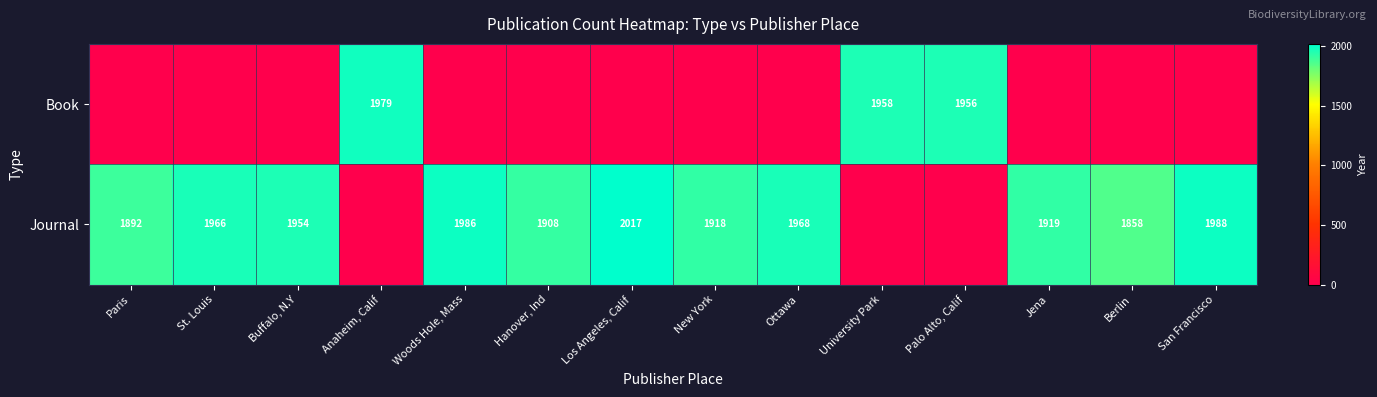

What is the sum of the Journal values at Hanover, Ind and St. Louis?

3874